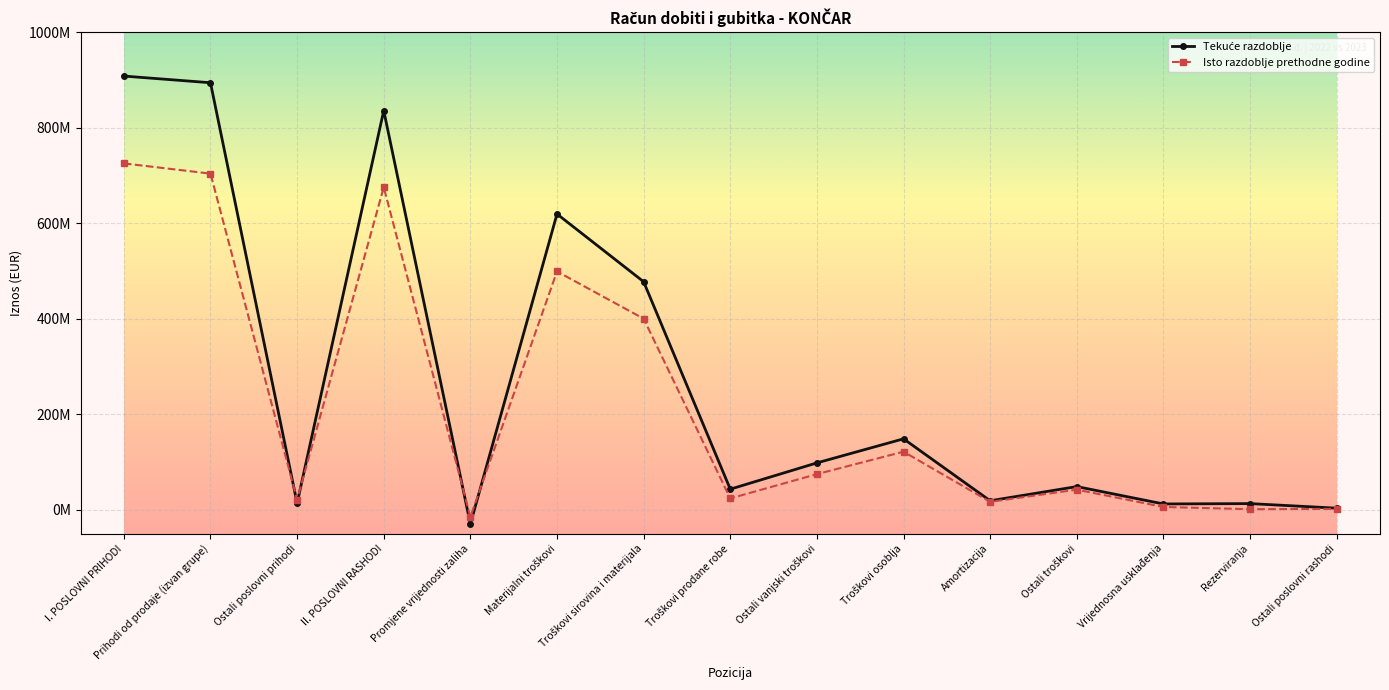

Reading left to right, extract all data points from this chart.

Tekuće razdoblje: 908029096	894079022	13950074	835740513	-29605122	619345778	477560464	43394558	98390756	148773795	19135769	48819622	12464930	13178786	3626955
Isto razdoblje prethodne godine: 725259834	703872357	21387477	675345890	-14569729	499092728	400220507	24008736	74863485	121841187	16906366	42379636	6138389	1414234	2143079